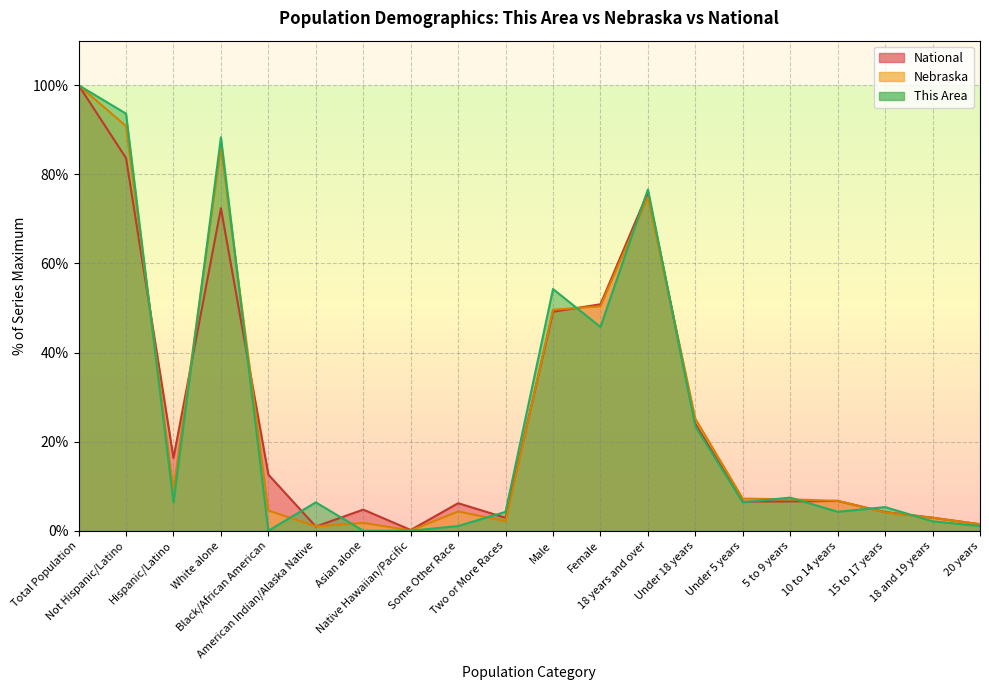

Reading left to right, what are all the values shown in this chart?

This Area: Total Population=100.0	Not Hispanic/Latino=93.6	Hispanic/Latino=6.4	White alone=88.3	Black/African American=0.0	American Indian/Alaska Native=6.4	Asian alone=0.0	Native Hawaiian/Pacific=0.0	Some Other Race=1.1	Two or More Races=4.3	Male=54.3	Female=45.7	18 years and over=76.6	Under 18 years=23.4	Under 5 years=6.4	5 to 9 years=7.4	10 to 14 years=4.3	15 to 17 years=5.3	18 and 19 years=2.1	20 years=1.1
Nebraska: Total Population=100.0	Not Hispanic/Latino=90.8	Hispanic/Latino=9.2	White alone=86.1	Black/African American=4.5	American Indian/Alaska Native=1.0	Asian alone=1.8	Native Hawaiian/Pacific=0.1	Some Other Race=4.3	Two or More Races=2.2	Male=49.6	Female=50.4	18 years and over=74.9	Under 18 years=25.1	Under 5 years=7.2	5 to 9 years=7.1	10 to 14 years=6.7	15 to 17 years=4.1	18 and 19 years=2.9	20 years=1.5
National: Total Population=100.0	Not Hispanic/Latino=83.7	Hispanic/Latino=16.3	White alone=72.4	Black/African American=12.6	American Indian/Alaska Native=0.9	Asian alone=4.8	Native Hawaiian/Pacific=0.2	Some Other Race=6.2	Two or More Races=2.9	Male=49.2	Female=50.8	18 years and over=76.0	Under 18 years=24.0	Under 5 years=6.5	5 to 9 years=6.6	10 to 14 years=6.7	15 to 17 years=4.2	18 and 19 years=2.9	20 years=1.5